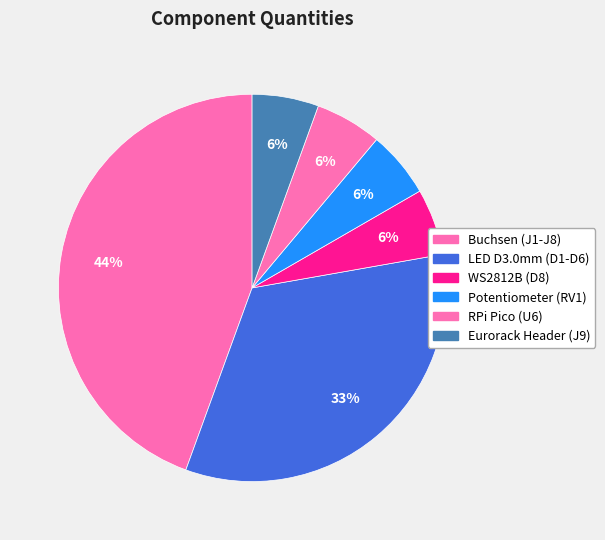

What is the total percentage of Eurorack Header (J9) and RPi Pico (U6)?

11.1%